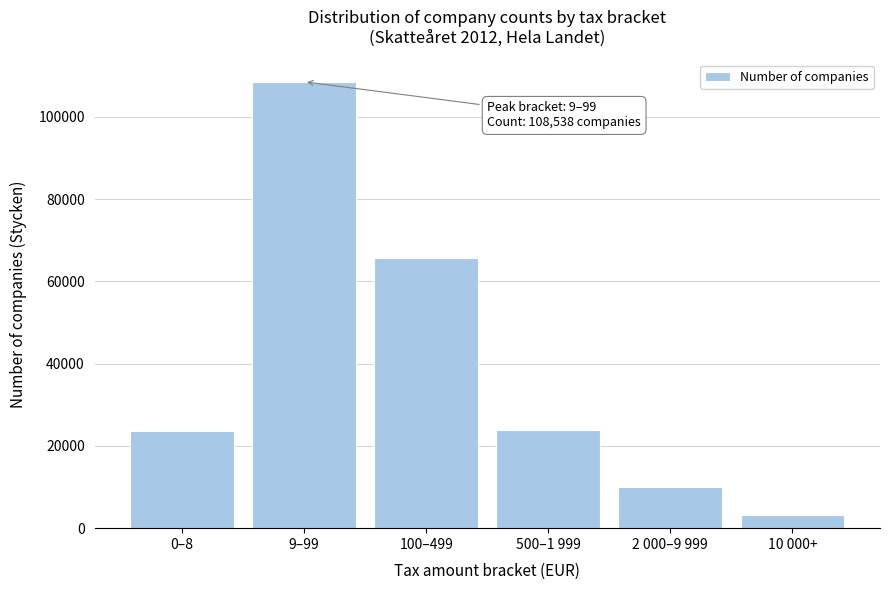

What is the sum of the values at 2 000–9 999 and 100–499?

75540